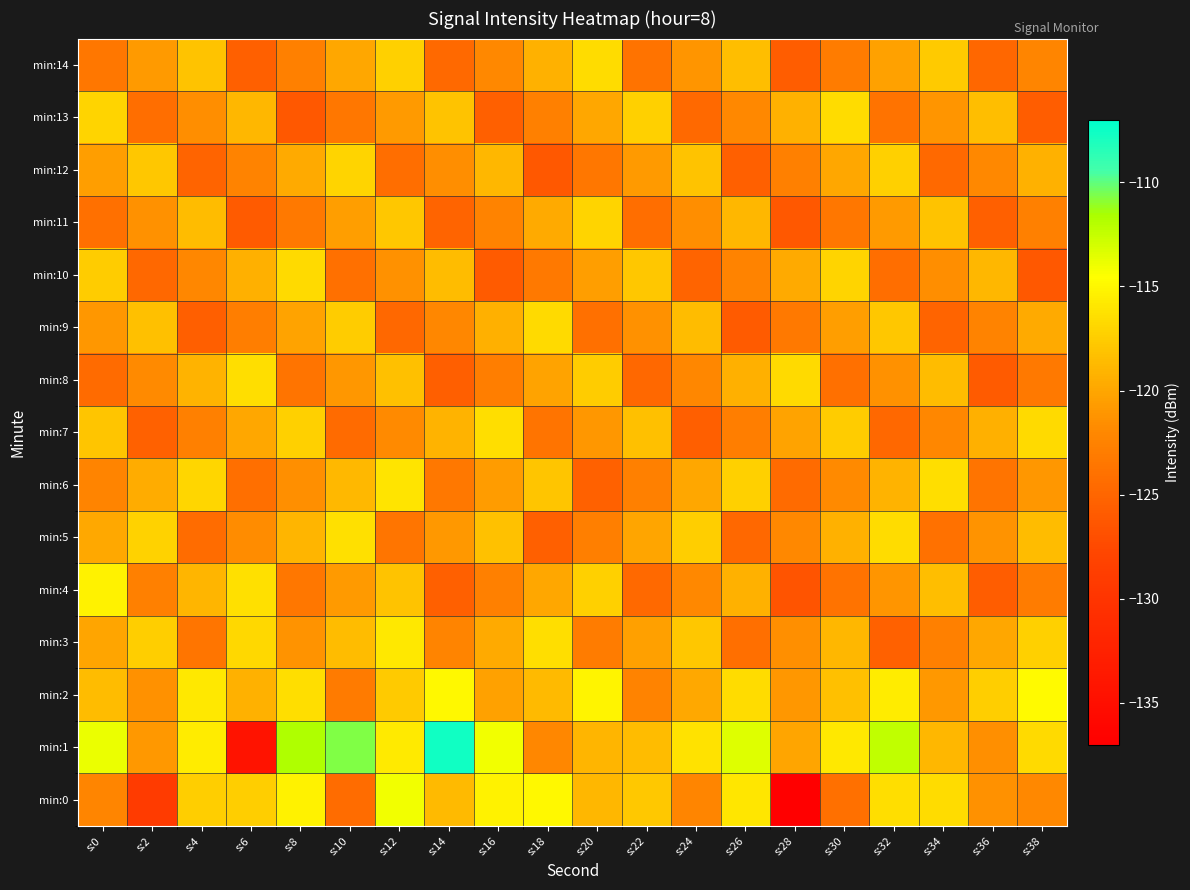

What is the total value across all series at s:10?

-1800.6